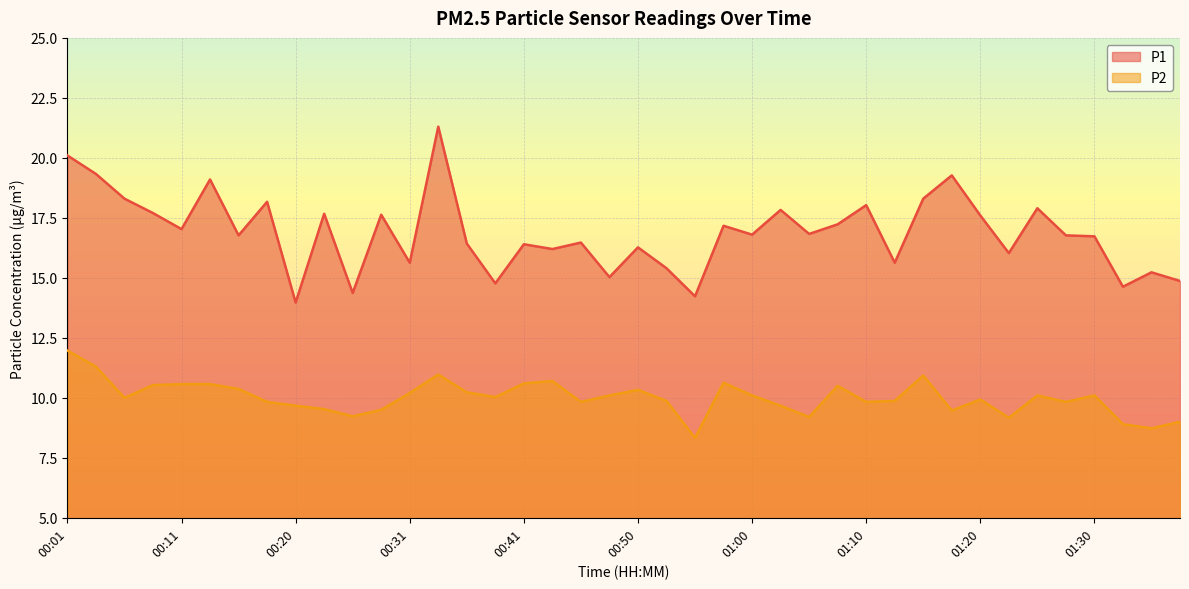

How many interior local peaks does the P1 series have?

14